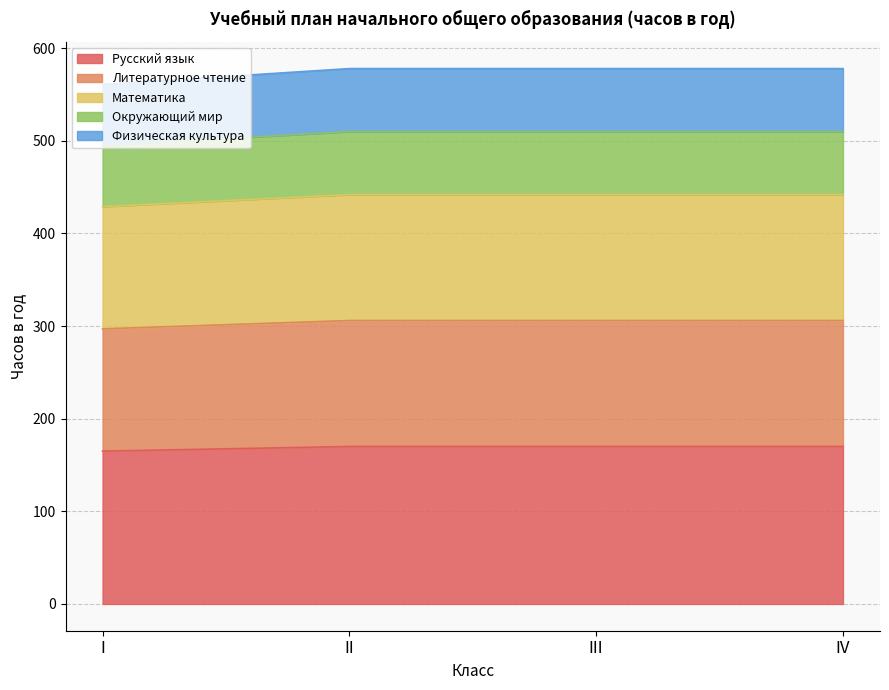

Is it true that Русский язык equals 170 at II?

True